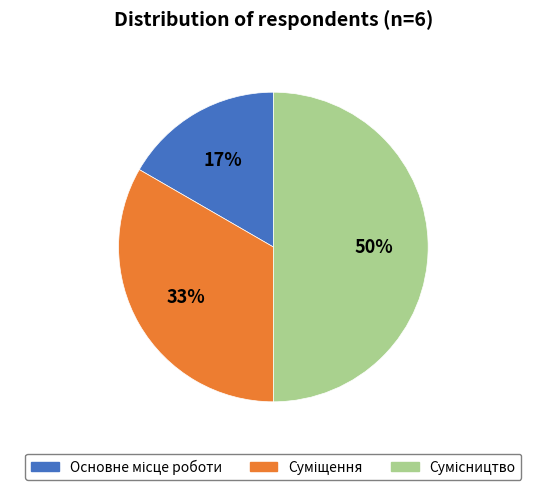

How many segments does this pie chart have?

3